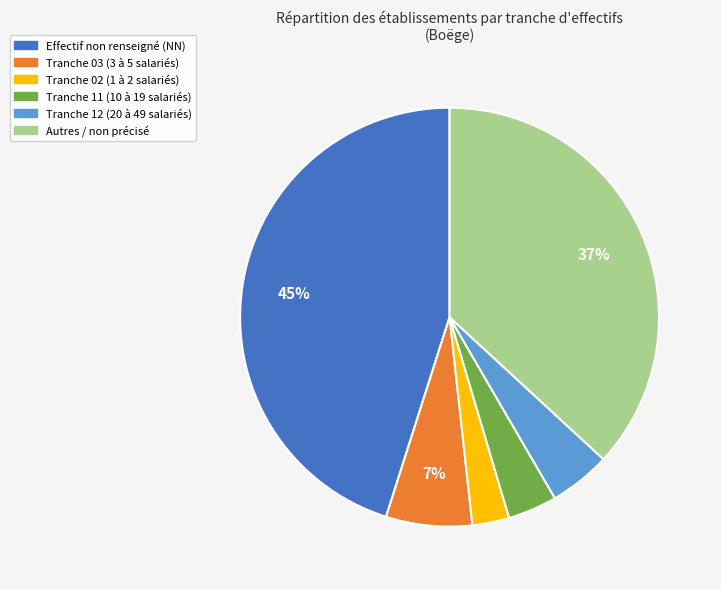

Does any single category account for the majority?

No